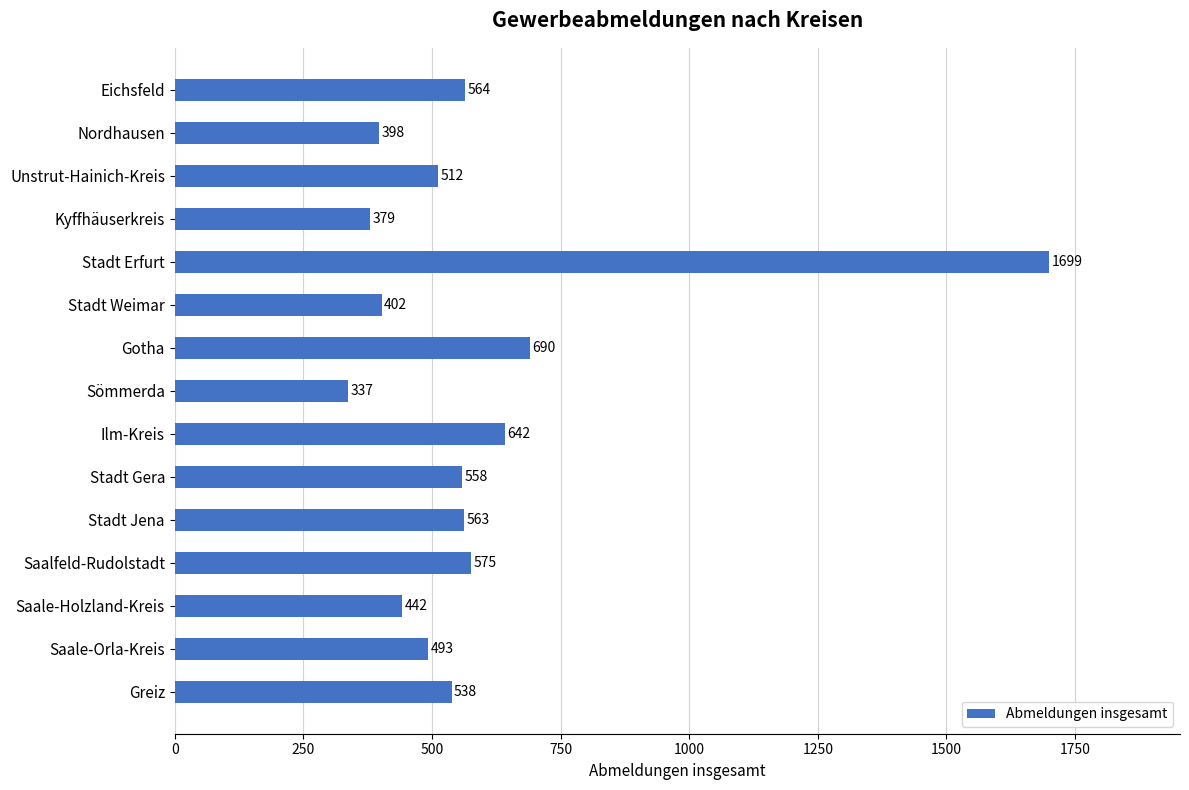

What is the minimum value shown in the chart?

337